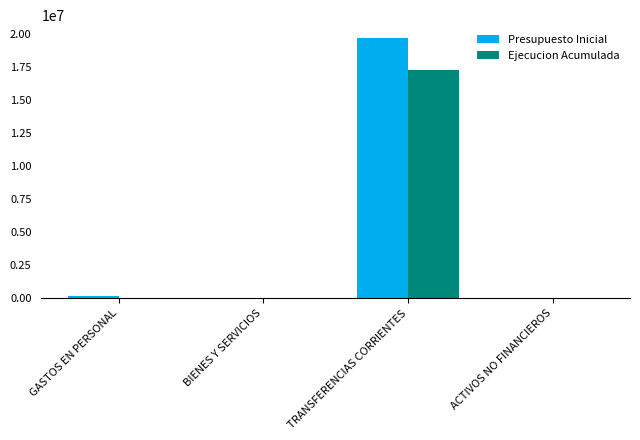

At which label does Ejecucion Acumulada reach its peak?

TRANSFERENCIAS CORRIENTES